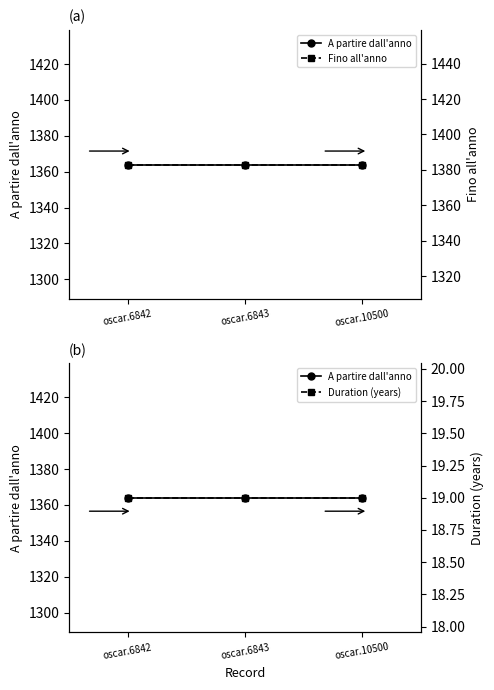

Which series has the largest range (max minus min)?

A partire dall'anno